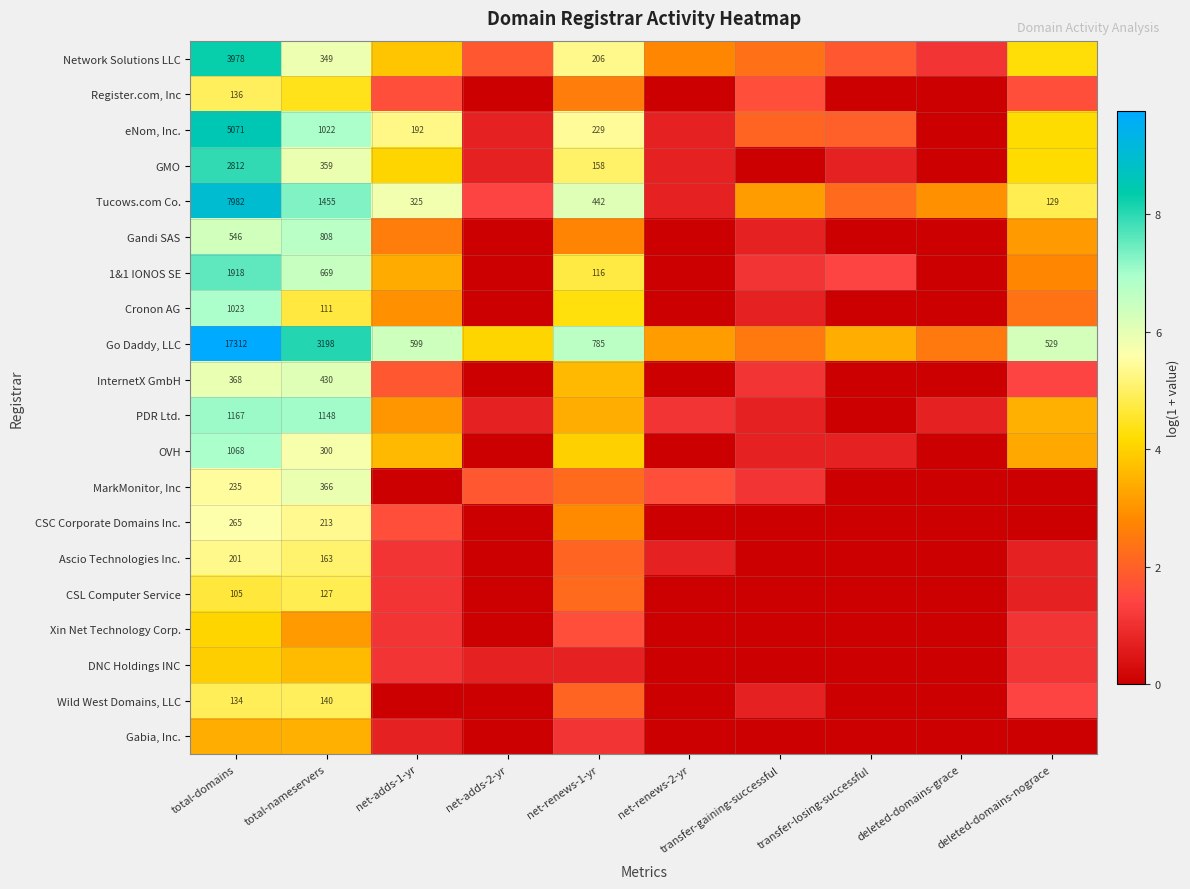

What is the sum of the eNom, Inc. values at transfer-gaining-successful and total-domains?

10.6